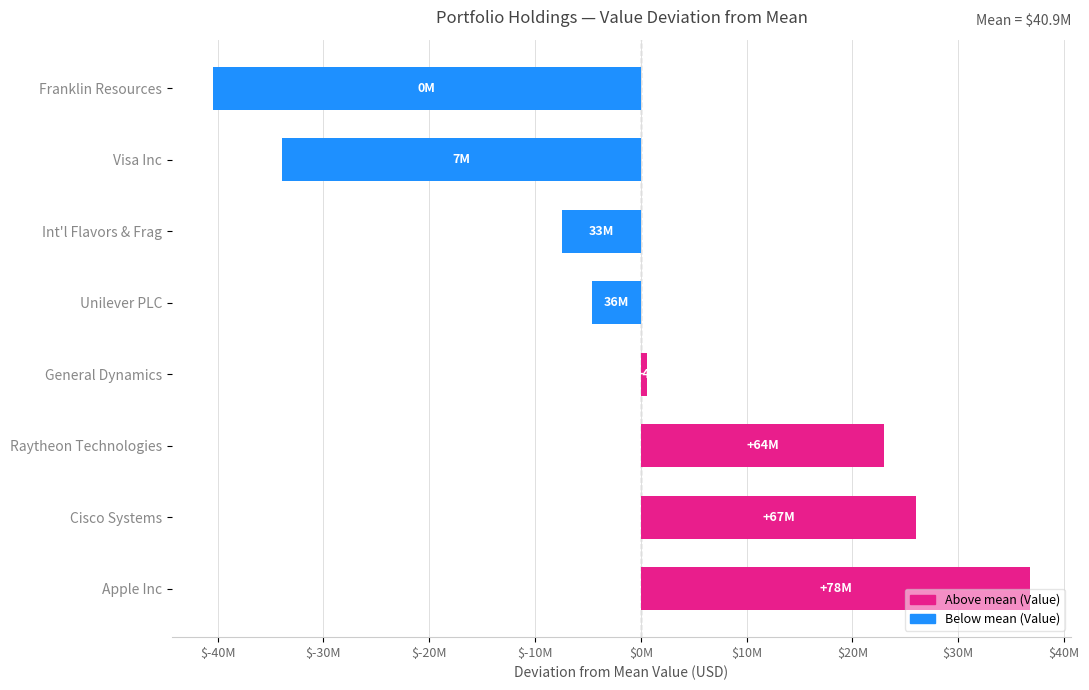

Are the bars horizontal?

Yes